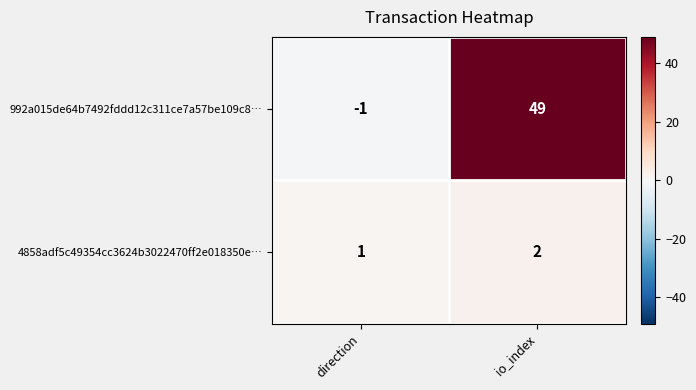

Is it true that 4858adf5c49354cc3624b3022470ff2e018350e… equals 1 at direction?

True